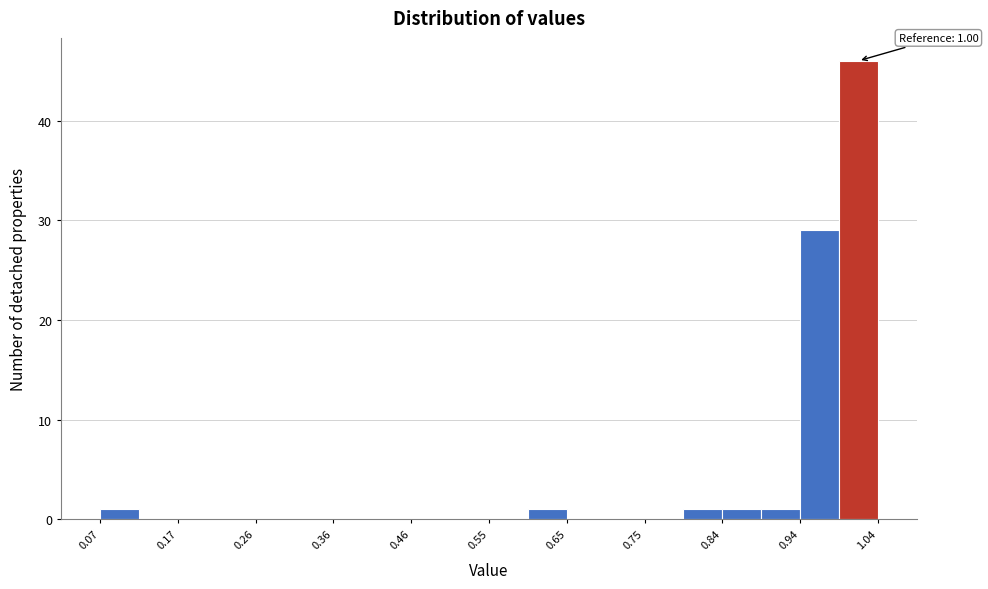

Which range on the x-axis has the tallest bar?

0.99 to 1.04